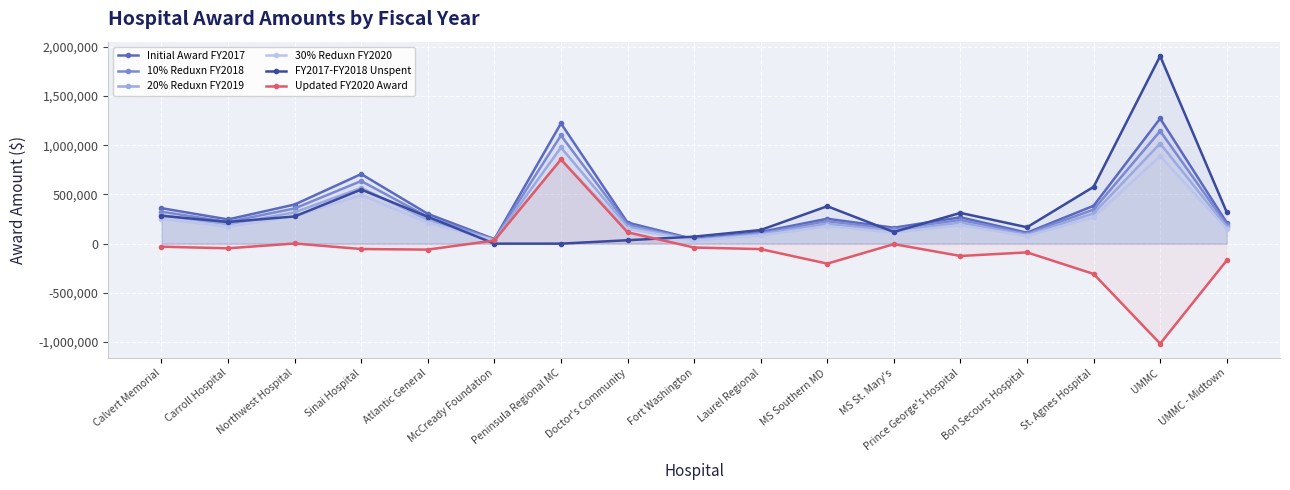

The value of Initial Award FY2017 at Laurel Regional is 49559. True or false?

False